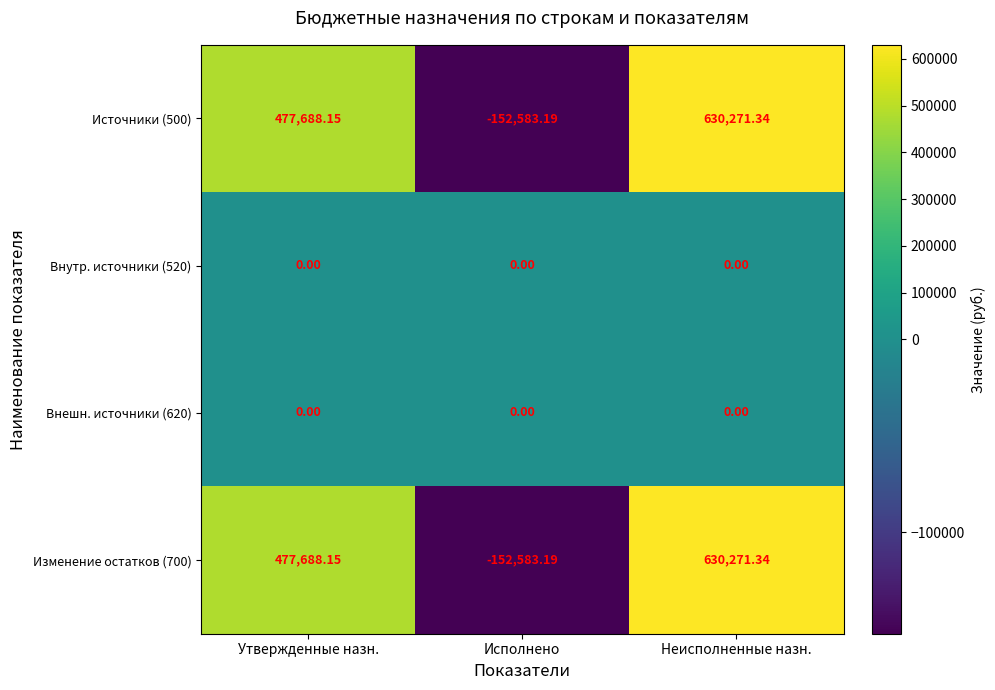

List the labels in order of Источники (500) value, smallest first.

Исполнено, Утвержденные назн., Неисполненные назн.